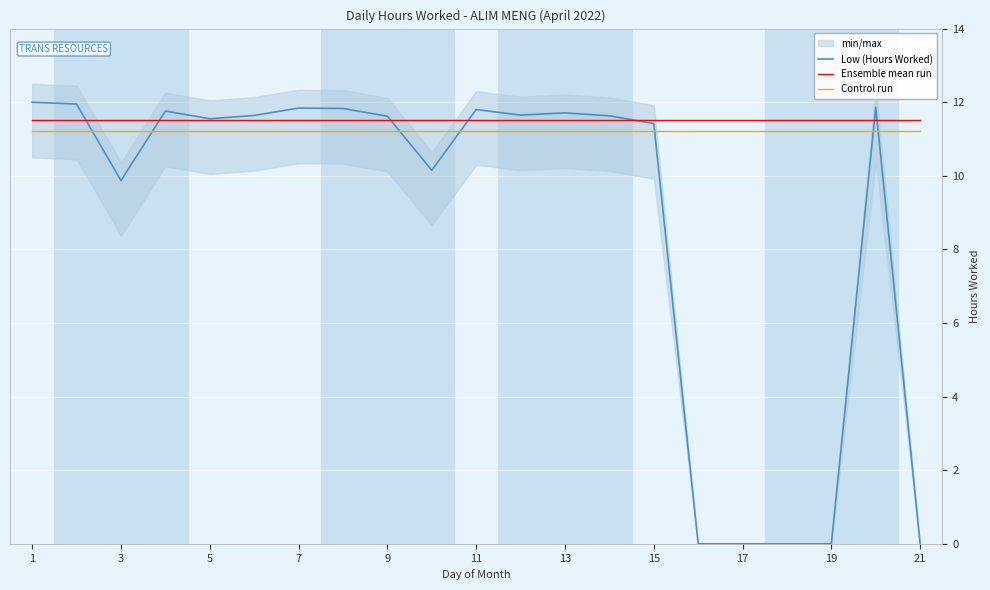

True or false: Control run has more than 0 points higher than both neighbors.

False